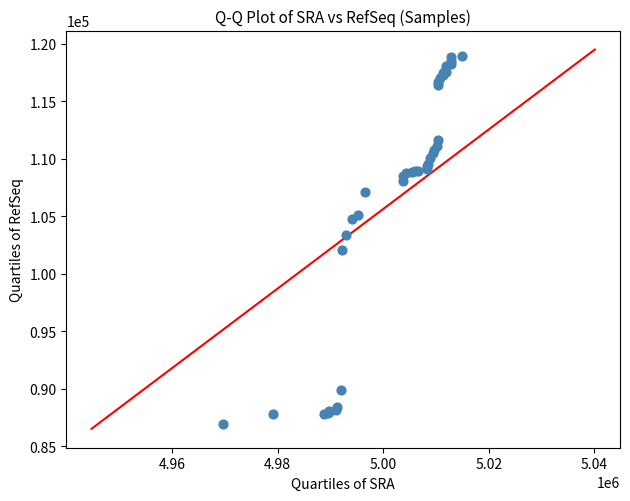

What Y value in the scatter plot is closest to 102940?

103421